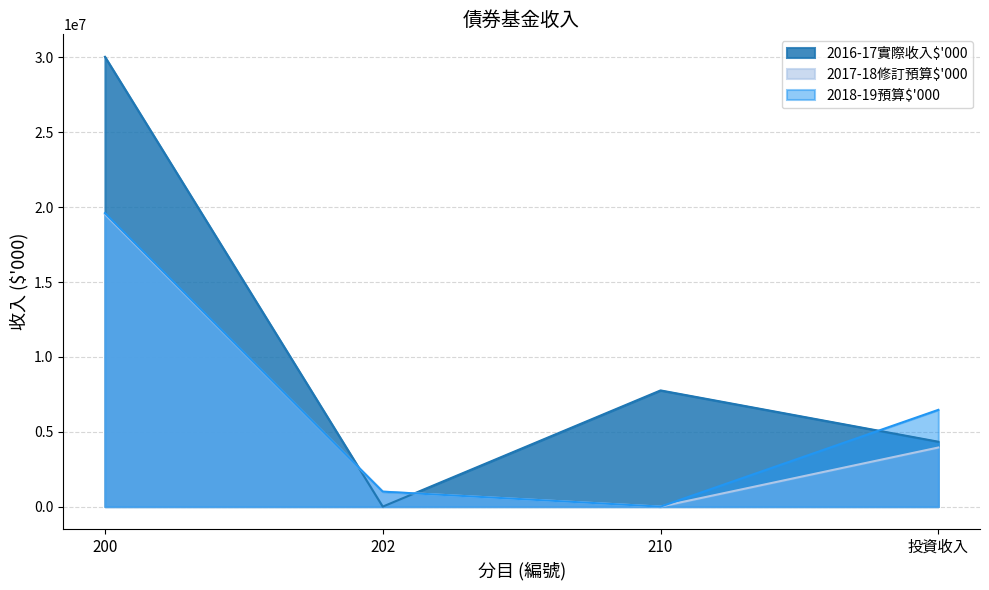

At 投資收入, list the series in order from smallest to largest.

2017-18修訂預算$'000, 2016-17實際收入$'000, 2018-19預算$'000